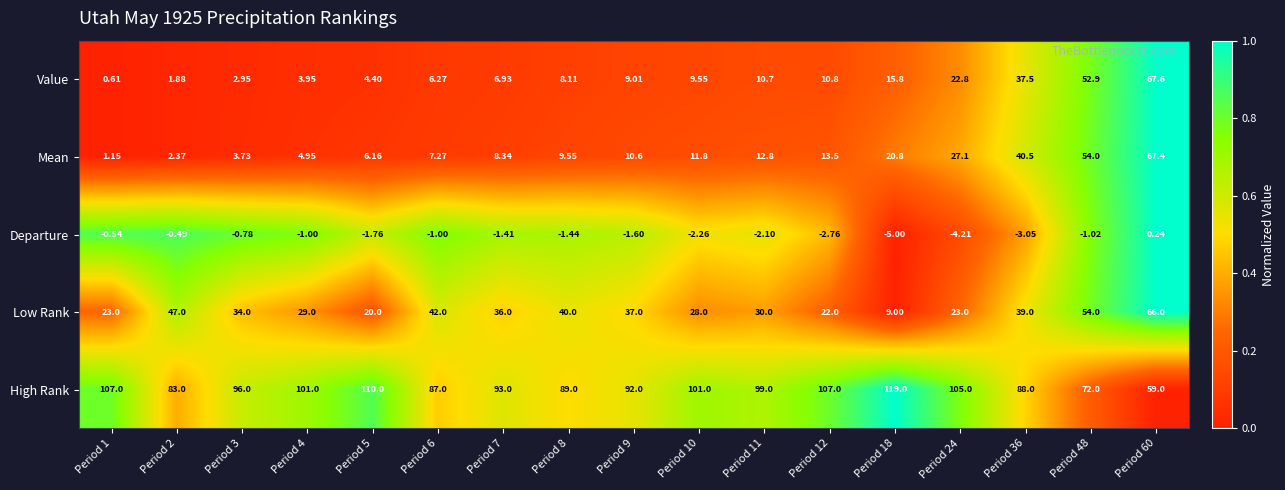

Which series has the largest total across all categories?

High Rank